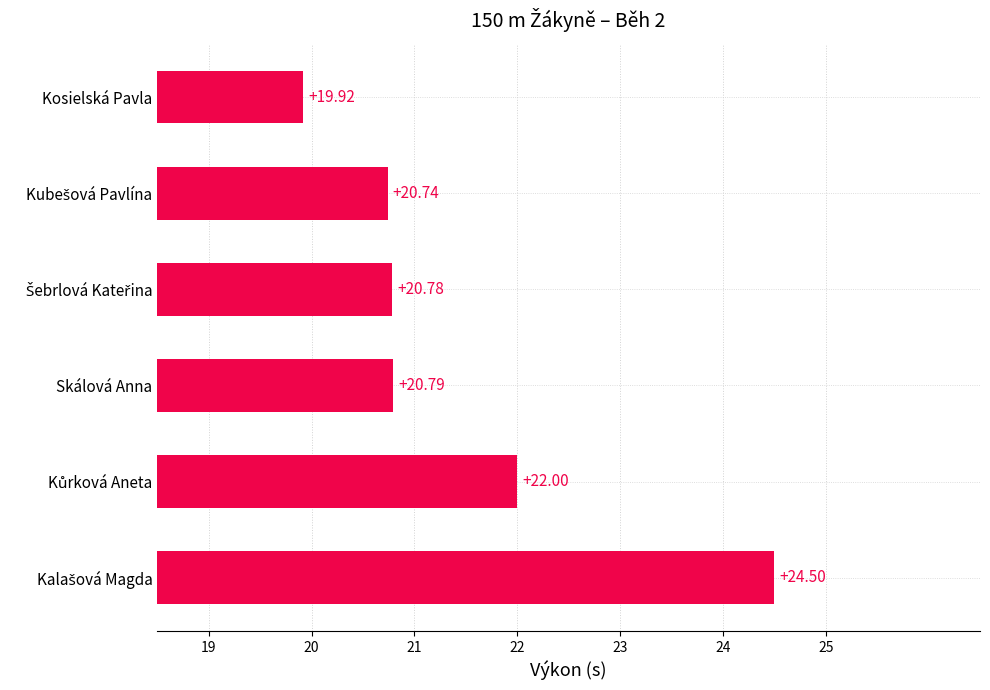

Which category has the lowest value across all series?

Kosielská Pavla